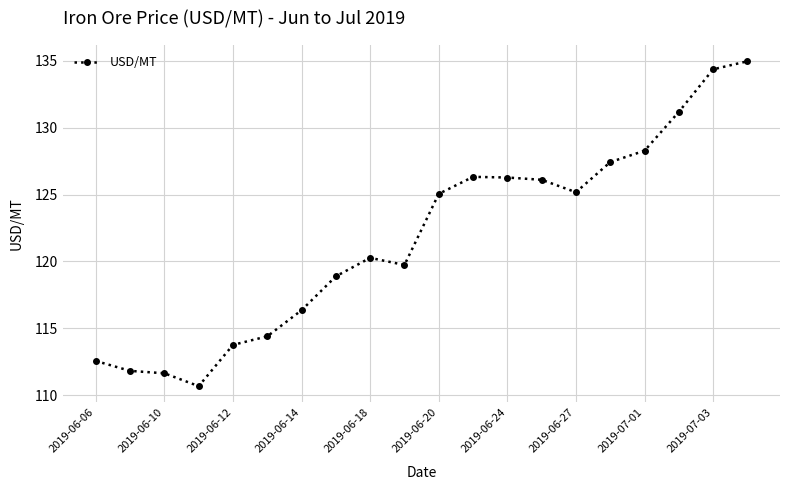

Is this an area chart (filled region under the line)?

No